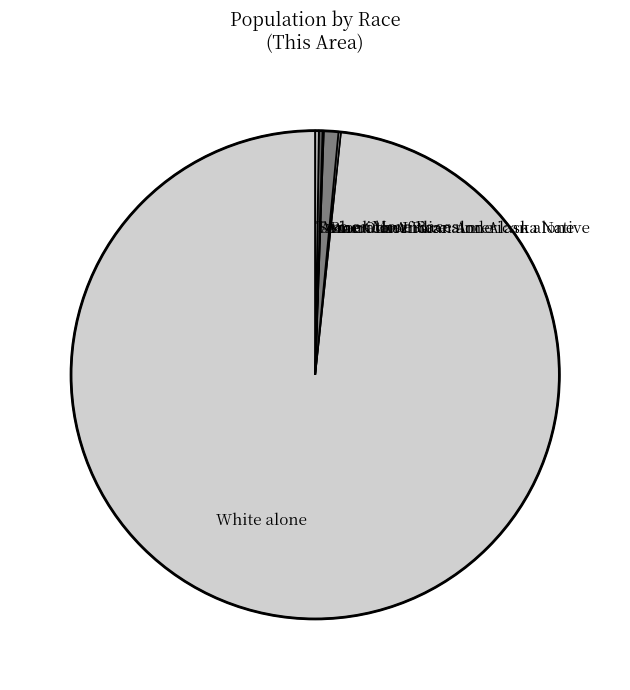

Which slice is the largest?

White alone